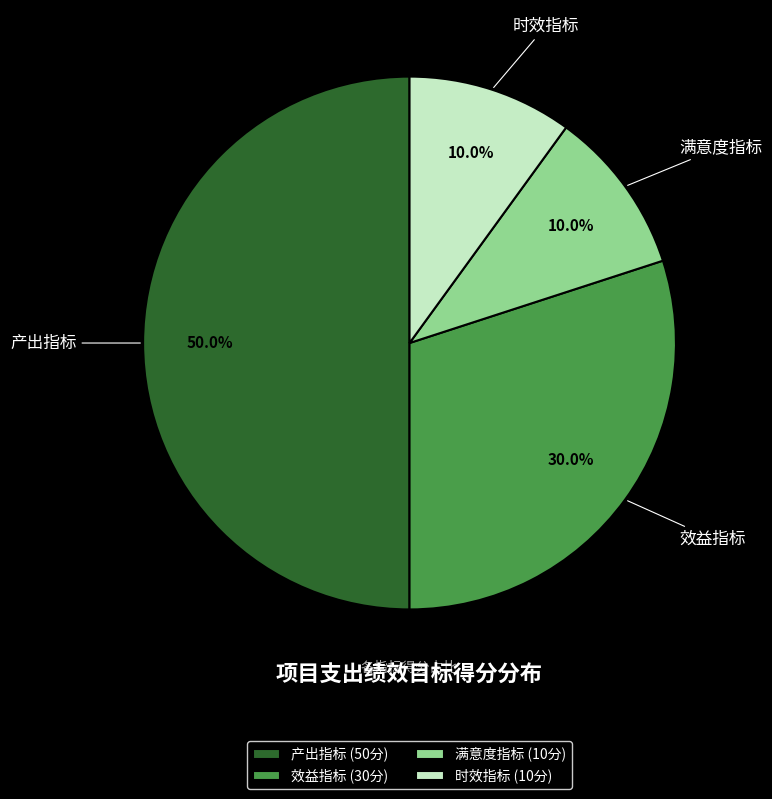

Approximately how many times larger is the value at 时效指标 compared to 效益指标?

0.3